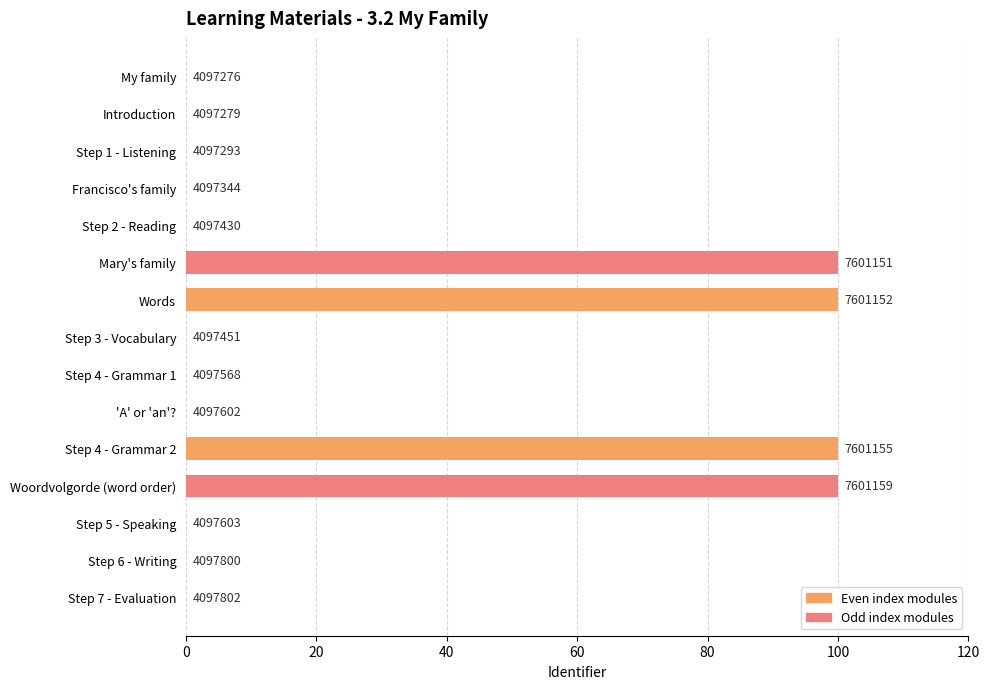

How many data points does each series have?

15